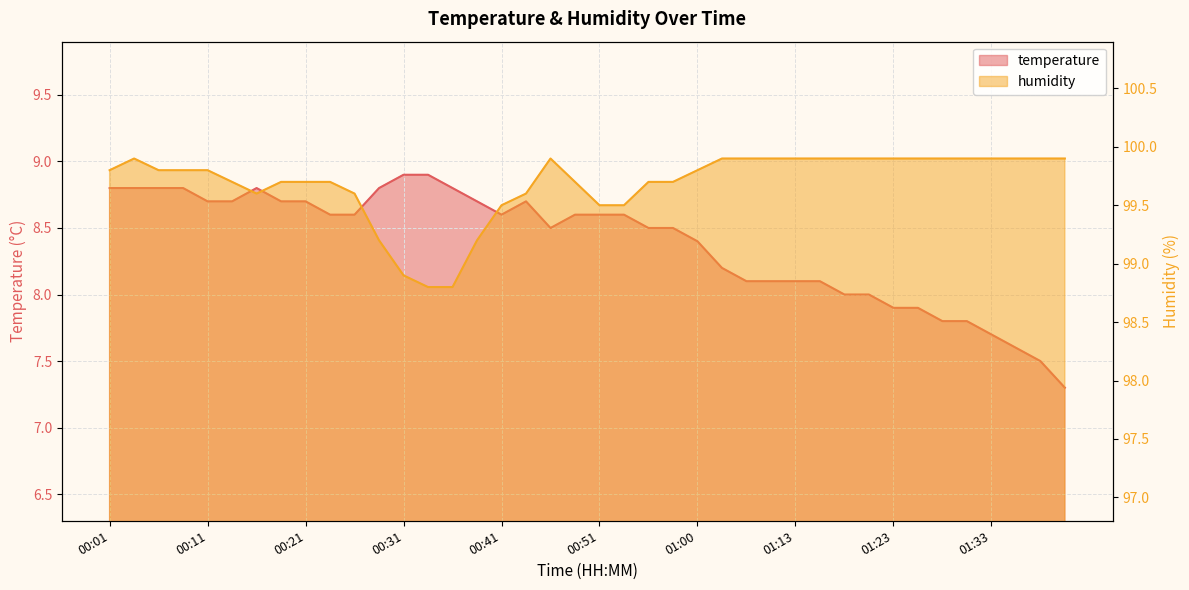

Reading left to right, transcribe all the data shown in this chart.

temperature: 00:01=8.8	00:04=8.8	00:06=8.8	00:09=8.8	00:11=8.7	00:14=8.7	00:16=8.8	00:19=8.7	00:21=8.7	00:24=8.6	00:26=8.6	00:28=8.8	00:31=8.9	00:33=8.9	00:36=8.8	00:38=8.7	00:41=8.6	00:43=8.7	00:46=8.5	00:48=8.6	00:51=8.6	00:53=8.6	00:56=8.5	00:58=8.5	01:00=8.4	01:06=8.2	01:08=8.1	01:10=8.1	01:13=8.1	01:15=8.1	01:18=8.0	01:20=8.0	01:23=7.9	01:25=7.9	01:28=7.8	01:30=7.8	01:33=7.7	01:35=7.6	01:37=7.5	01:40=7.3
humidity: 00:01=99.8	00:04=99.9	00:06=99.8	00:09=99.8	00:11=99.8	00:14=99.7	00:16=99.6	00:19=99.7	00:21=99.7	00:24=99.7	00:26=99.6	00:28=99.2	00:31=98.9	00:33=98.8	00:36=98.8	00:38=99.2	00:41=99.5	00:43=99.6	00:46=99.9	00:48=99.7	00:51=99.5	00:53=99.5	00:56=99.7	00:58=99.7	01:00=99.8	01:06=99.9	01:08=99.9	01:10=99.9	01:13=99.9	01:15=99.9	01:18=99.9	01:20=99.9	01:23=99.9	01:25=99.9	01:28=99.9	01:30=99.9	01:33=99.9	01:35=99.9	01:37=99.9	01:40=99.9